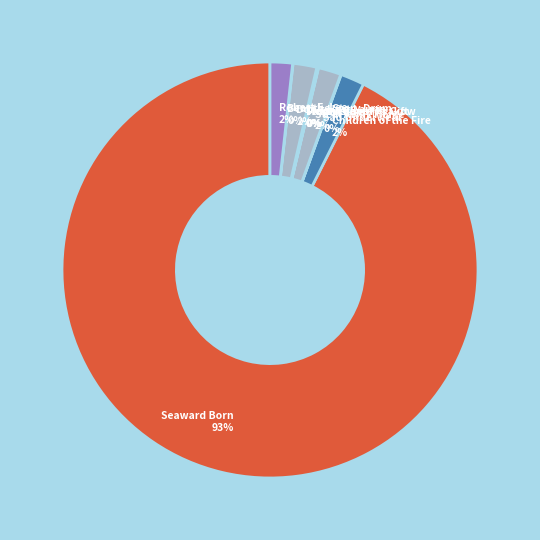

Which slice is the largest?

Seaward Born